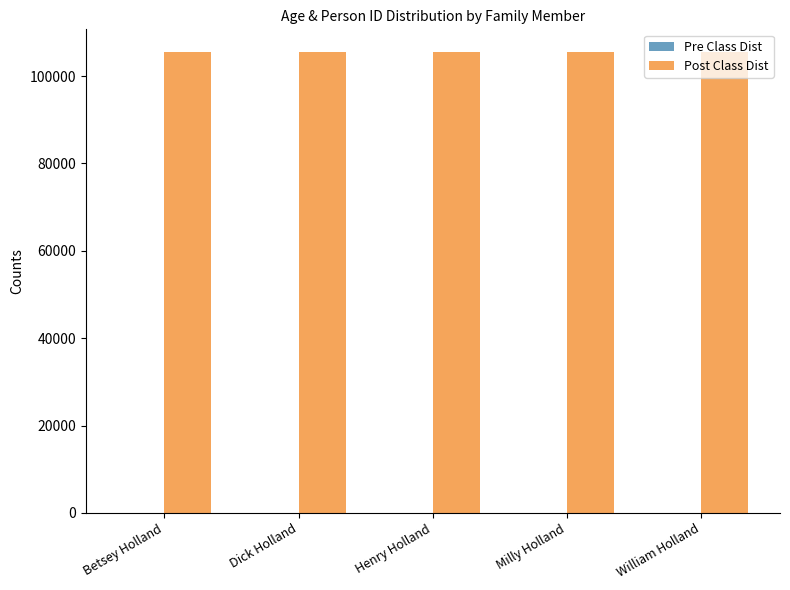

Which series has the largest total across all categories?

Post Class Dist